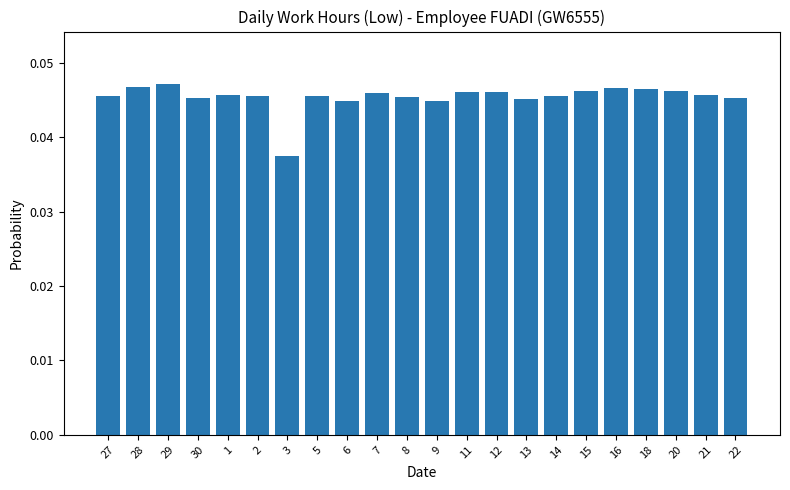

The value at 11 is 0.1. True or false?

False